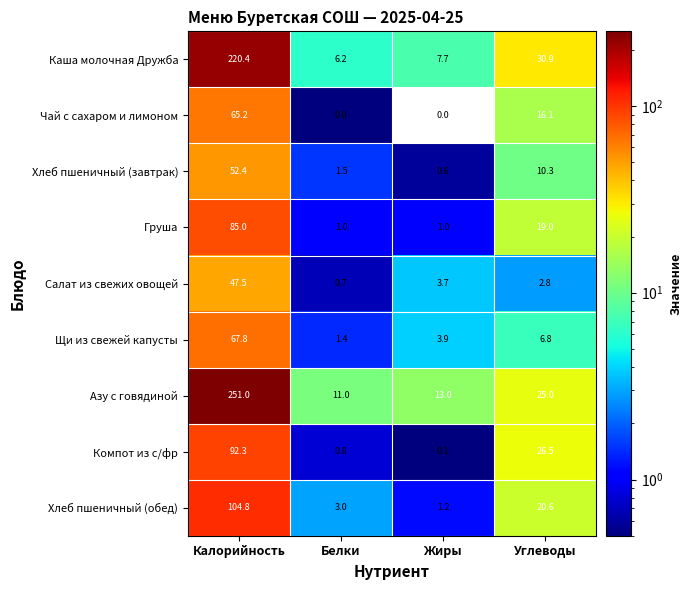

List the labels in order of Каша молочная Дружба value, largest first.

Калорийность, Углеводы, Жиры, Белки